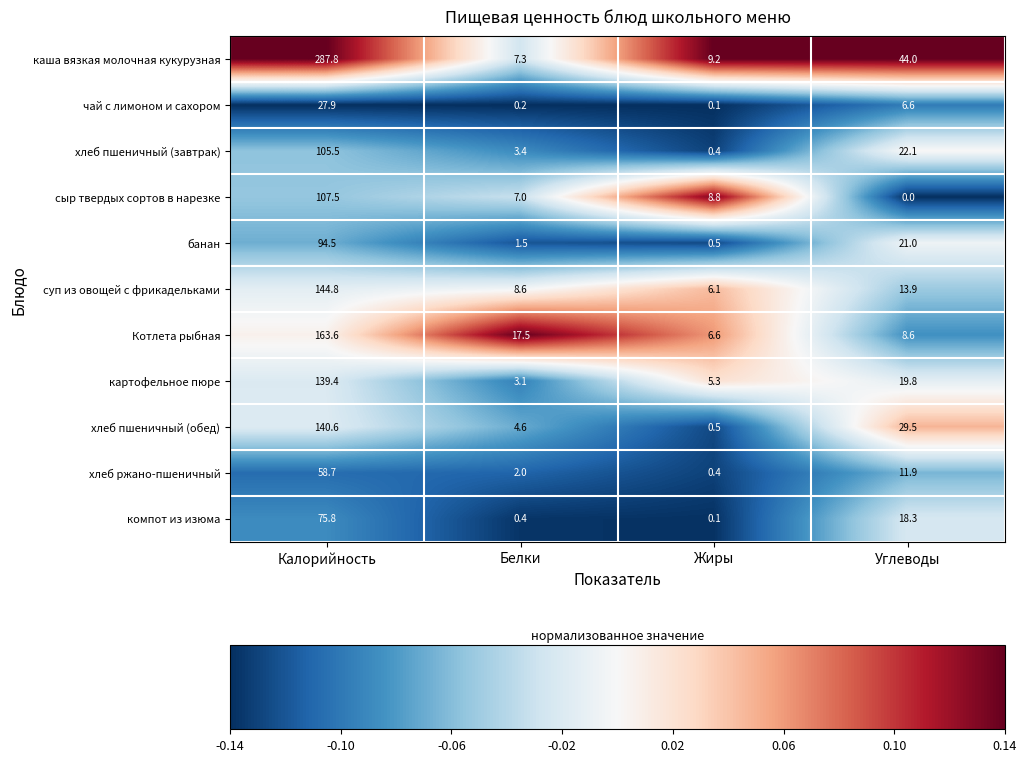

What value does the хлеб пшеничный (завтрак) series have at Углеводы?

22.1